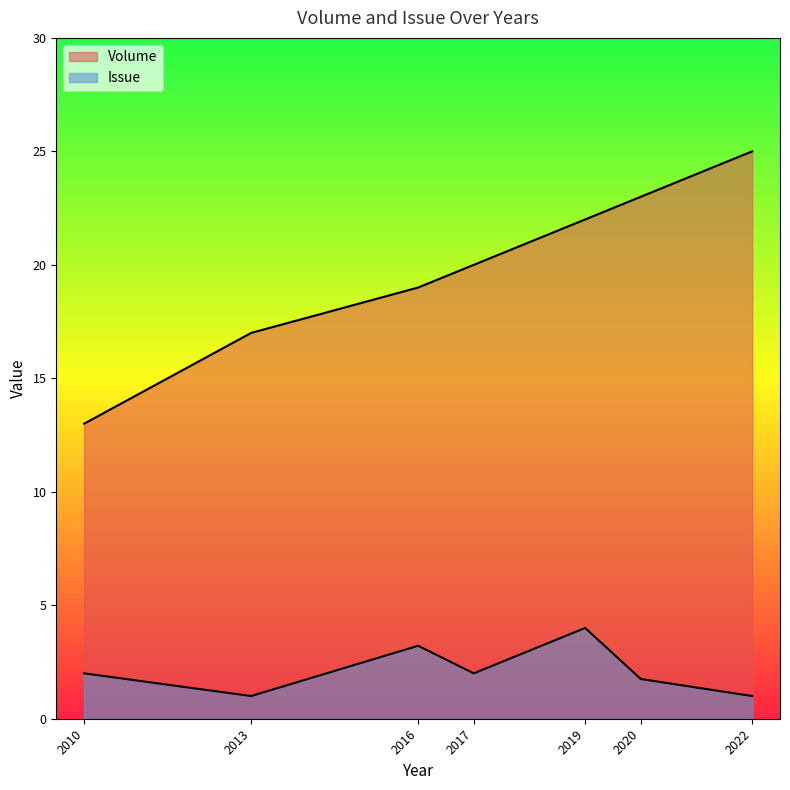

Is it true that Volume equals 25 at 2022?

True